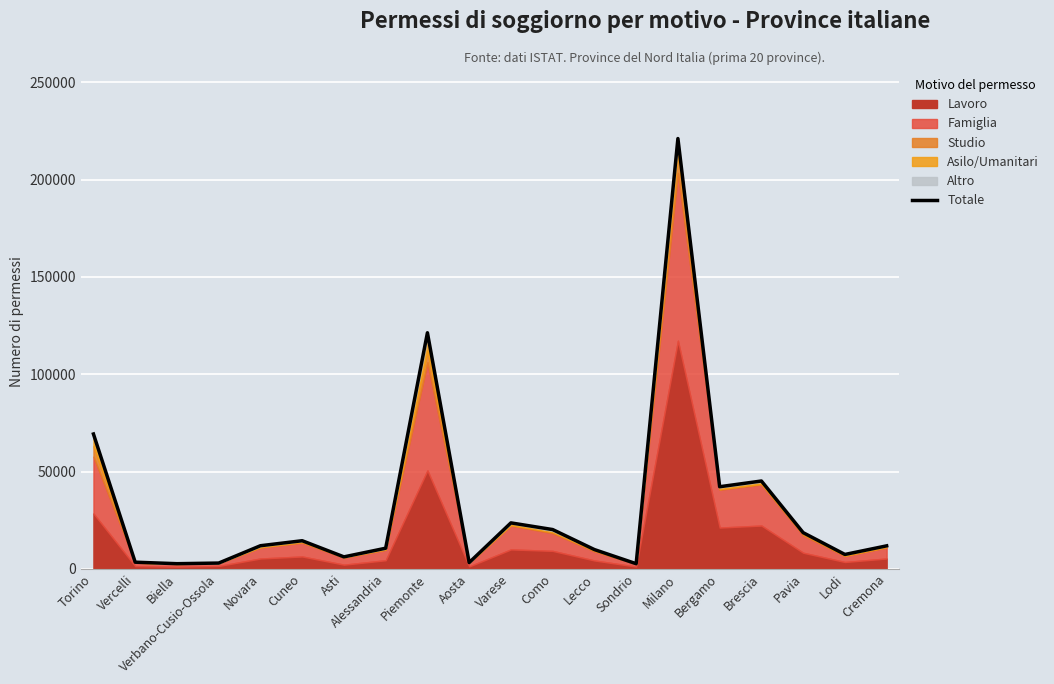

How many values exceed 11868?

9